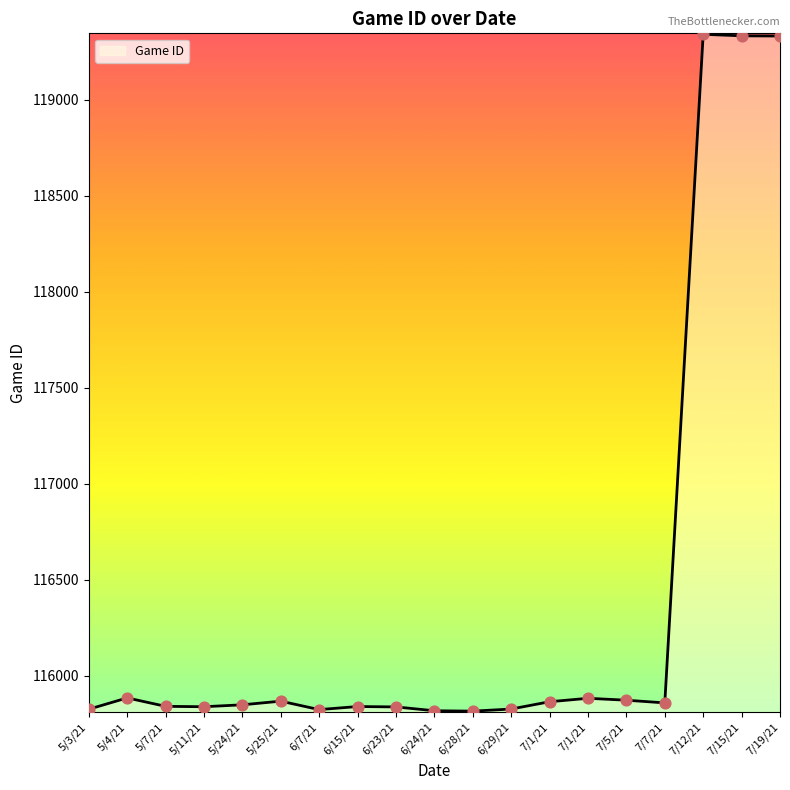

Approximately how many times larger is the value at 7/5/21 compared to 6/28/21?

1.0